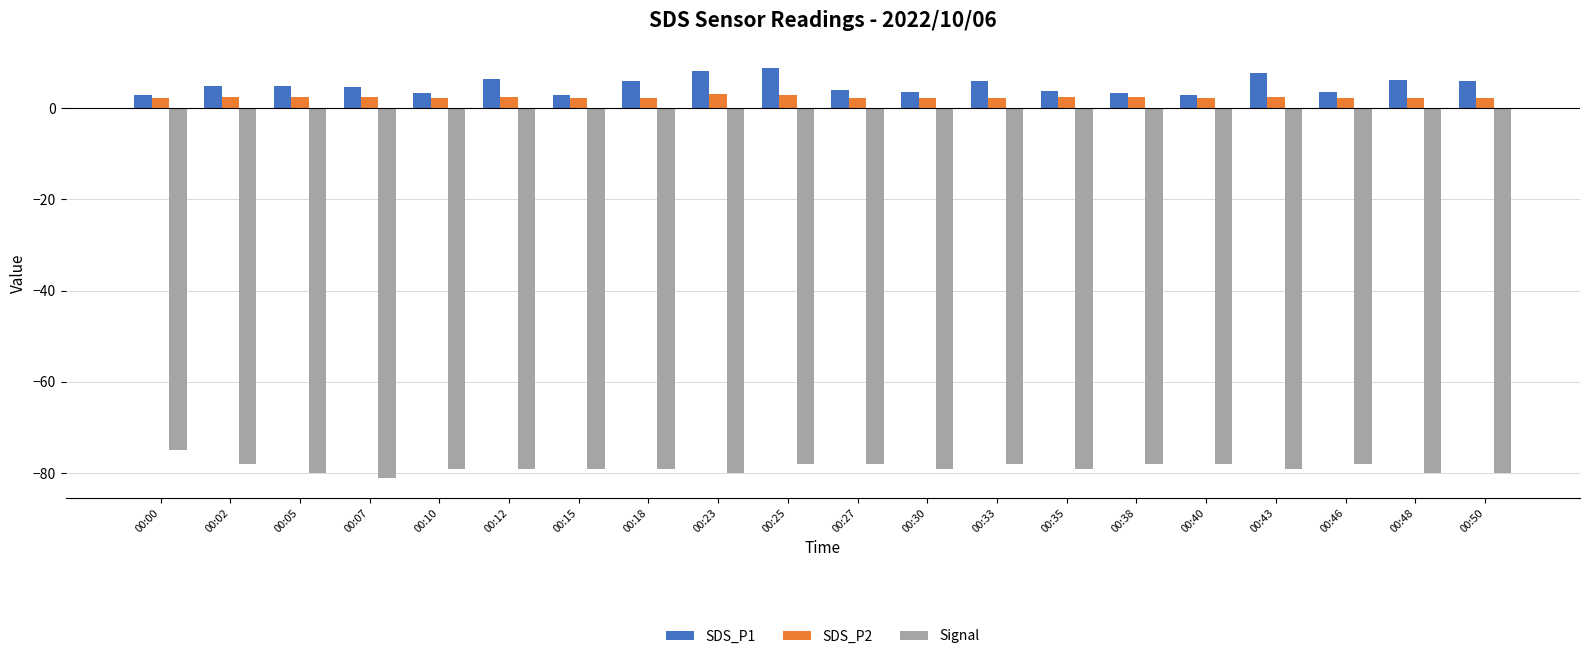

True or false: SDS_P1 has a value of 3.0 at 00:00.

True